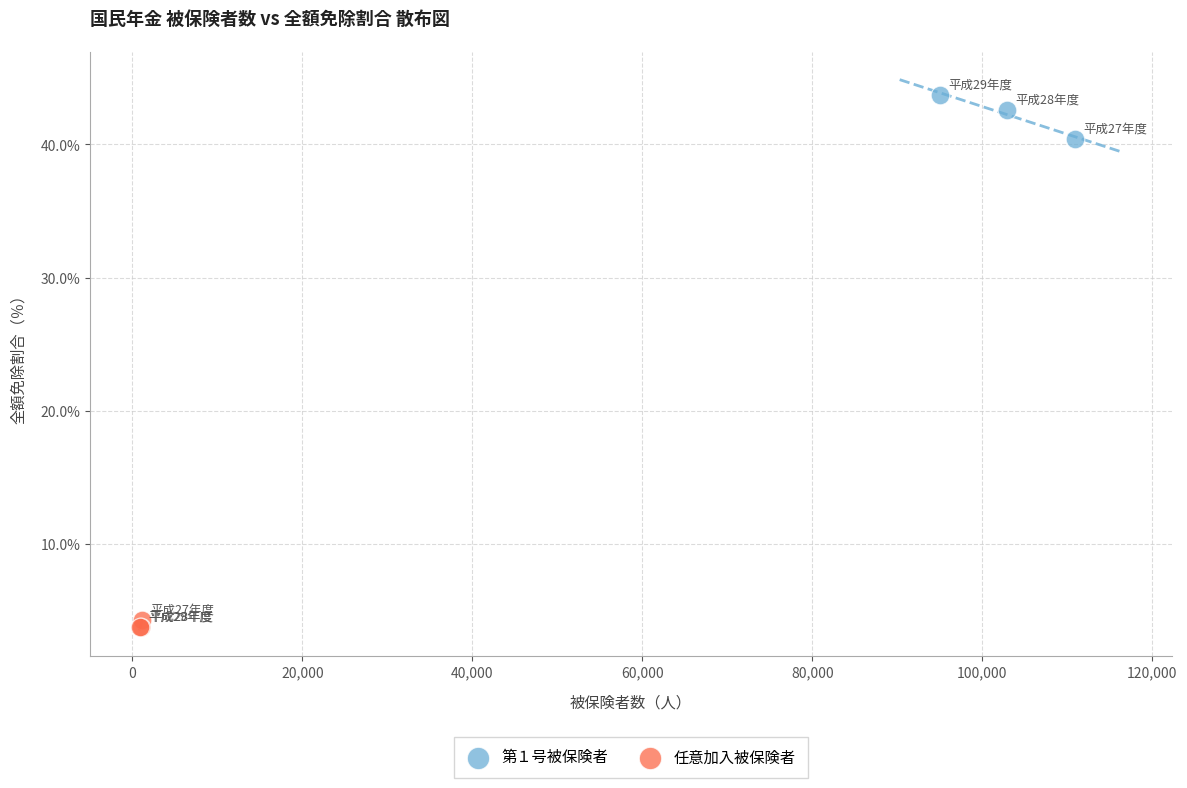

Which series contains the highest Y value?

第１号被保険者